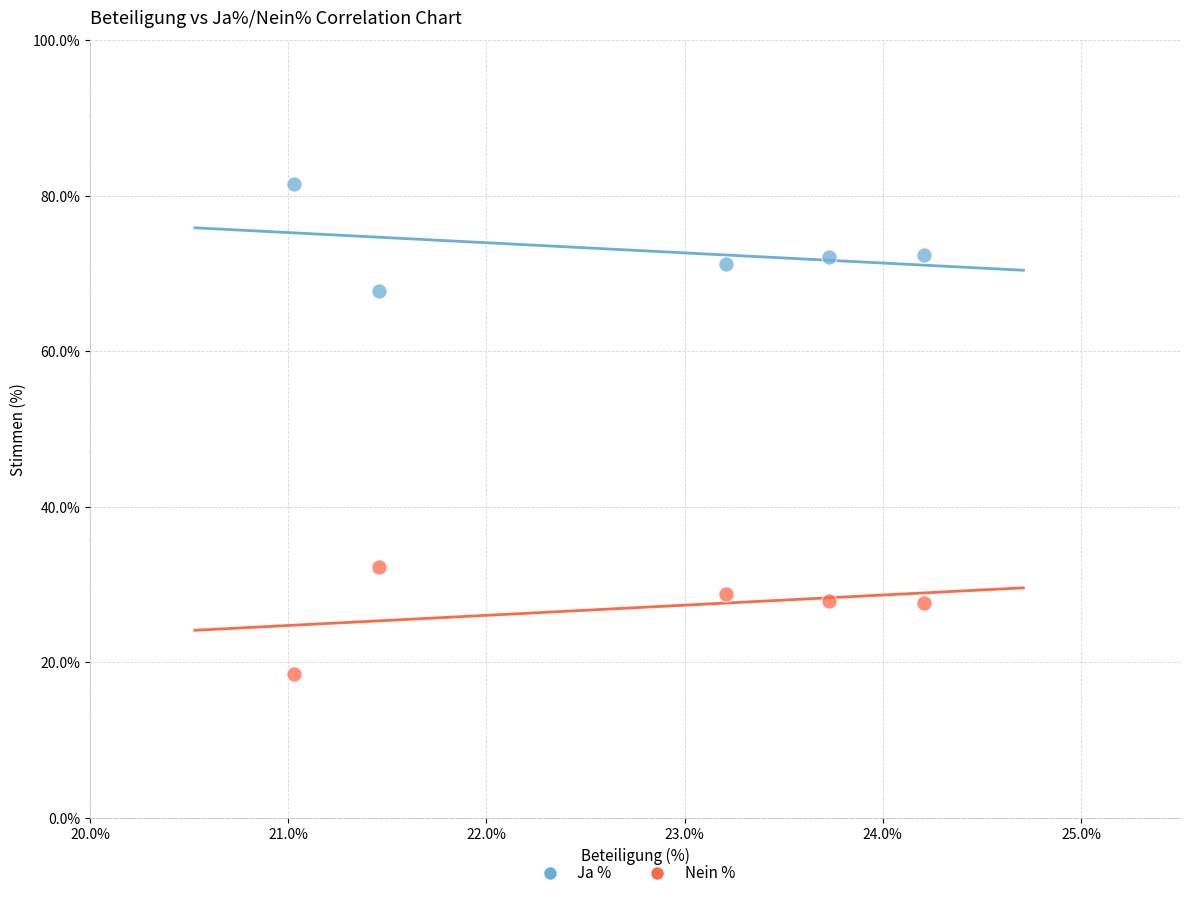

What is the X range (max minus min) for the scatter plot?

3.2